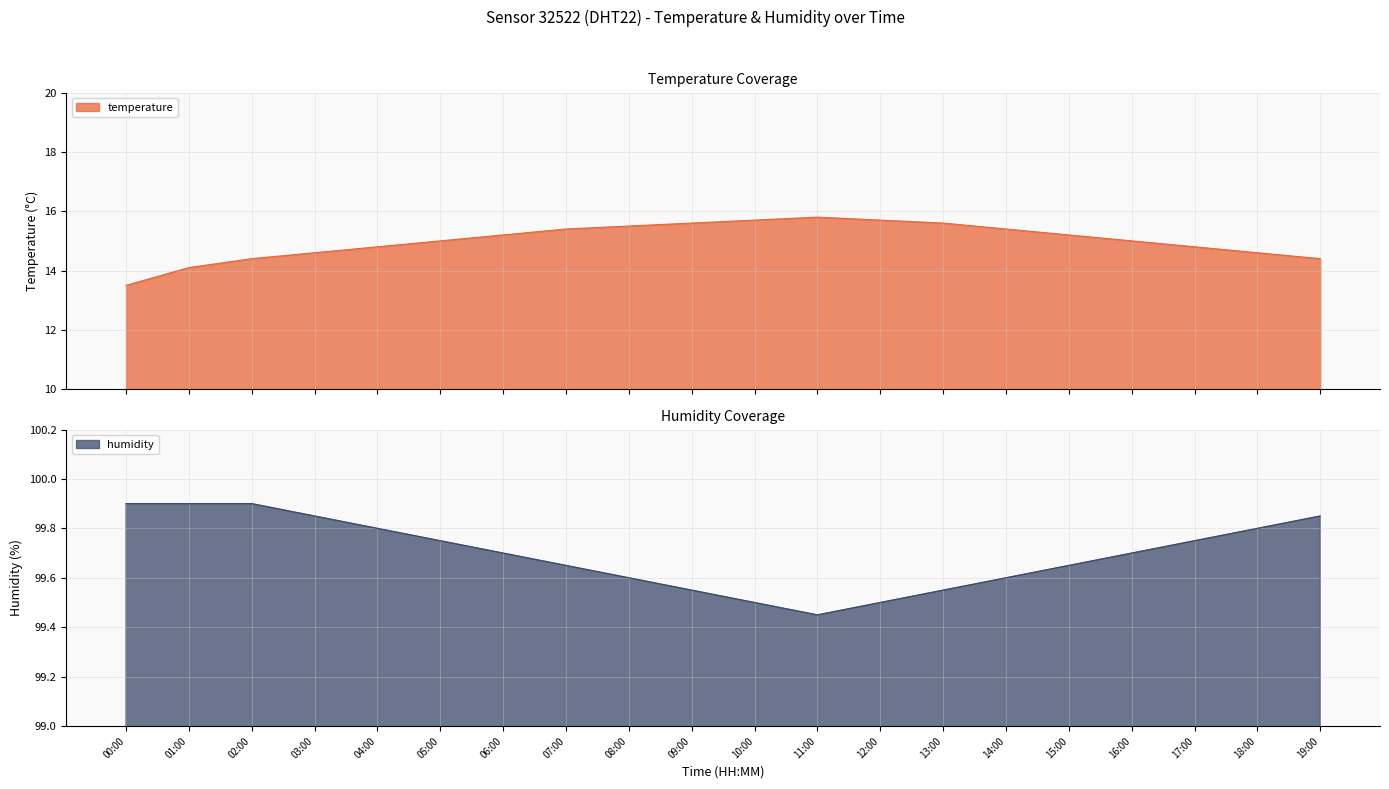

List the series in order of their peak value, highest first.

humidity, temperature